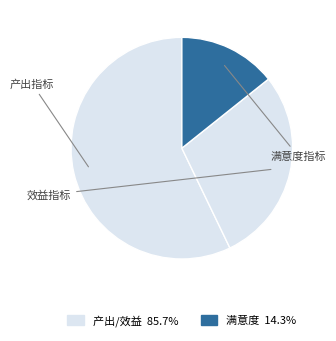

How many segments does this pie chart have?

3